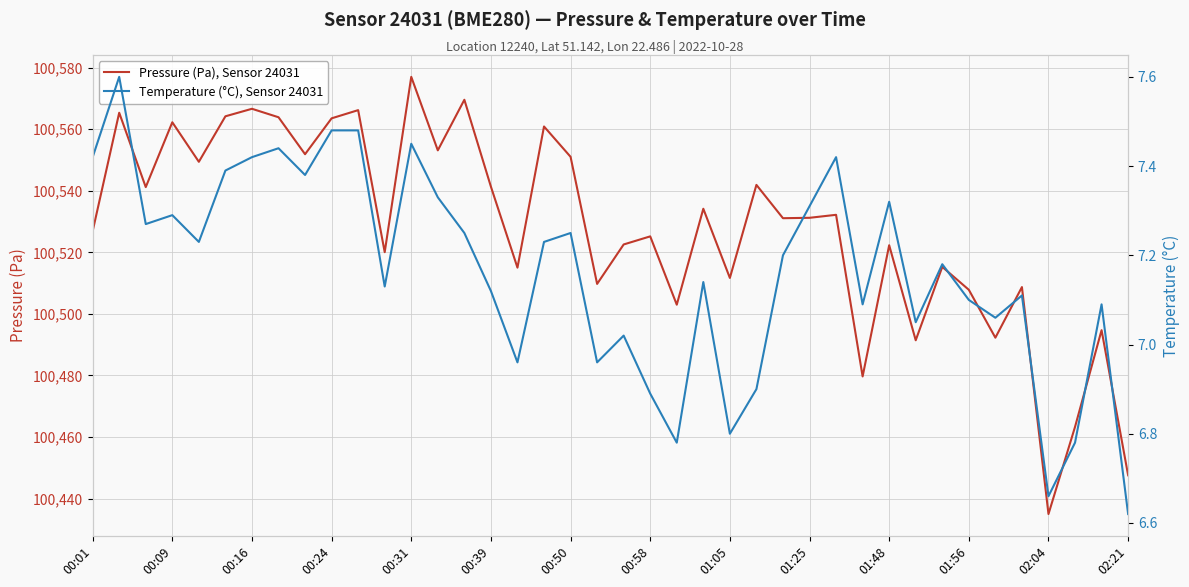

What is the lowest value of the Pressure (Pa), Sensor 24031 series?

100435.0